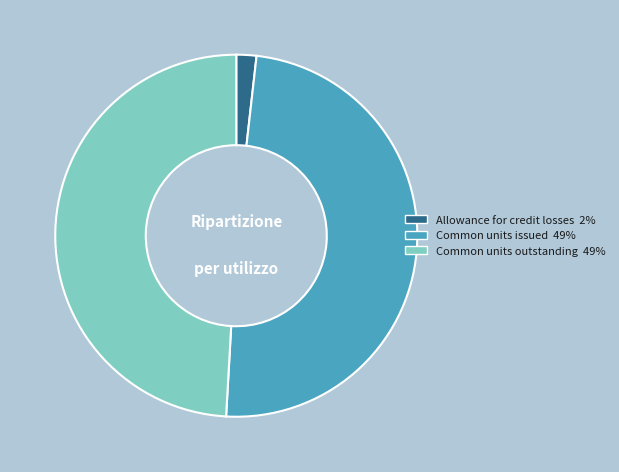

Approximately how many times larger is the value at Common units issued compared to Common units outstanding?

1.0